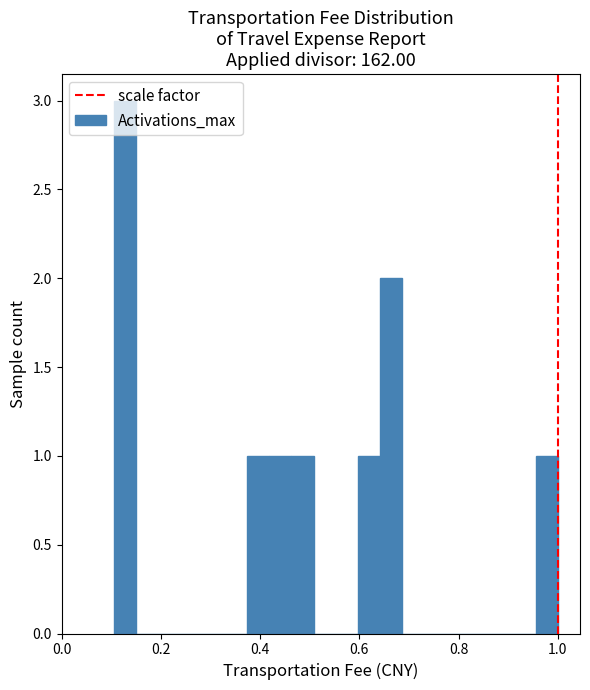

Around what value on the x-axis is the tallest bar? Give the approximate position of its centre, as read against the axis.

0.12